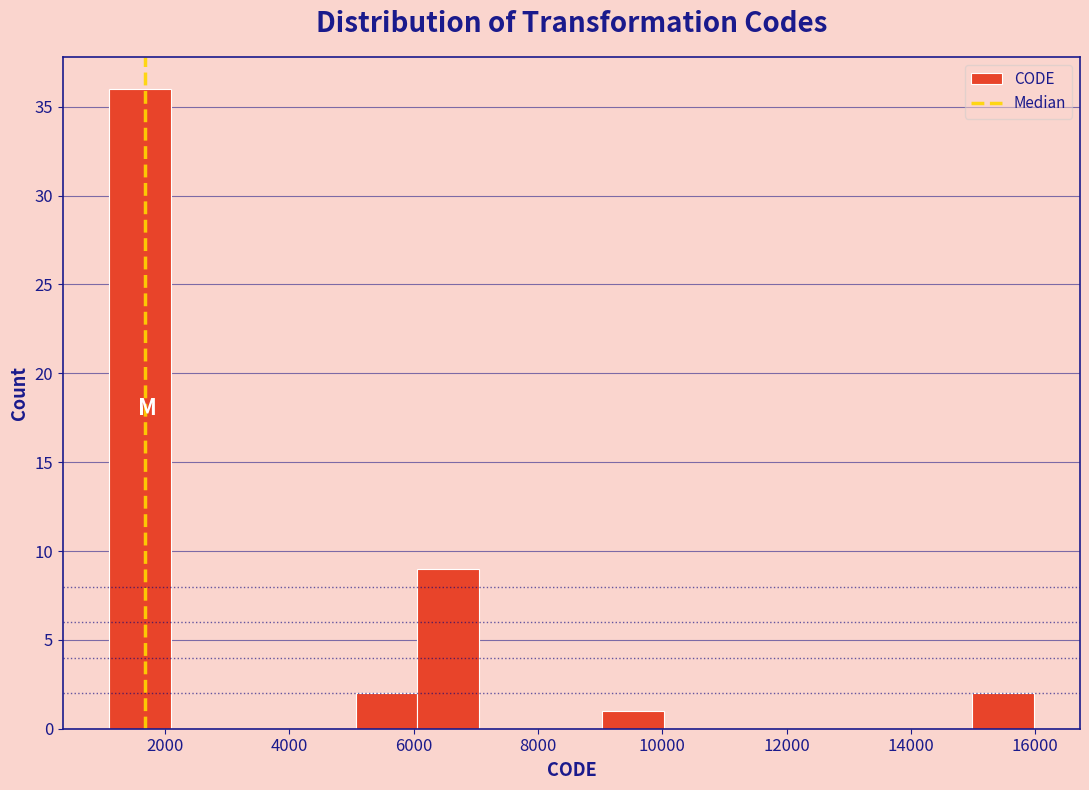

Which range on the x-axis has the tallest bar?

1200 to 2000